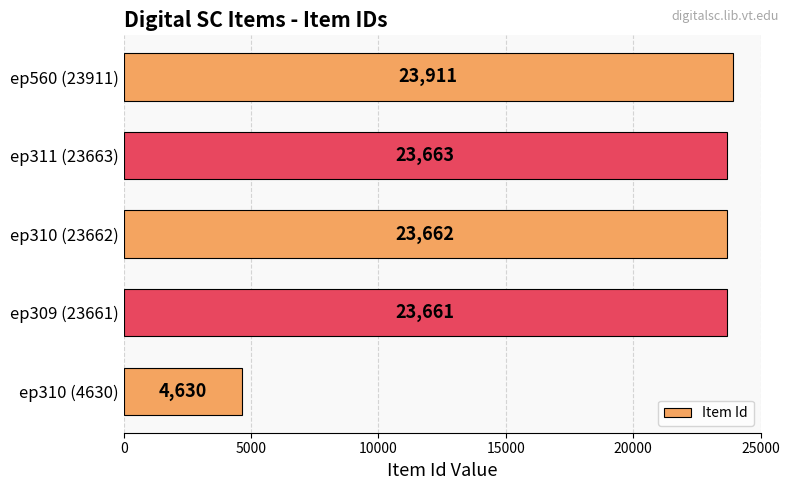

What is the difference between the maximum and minimum values?

19281